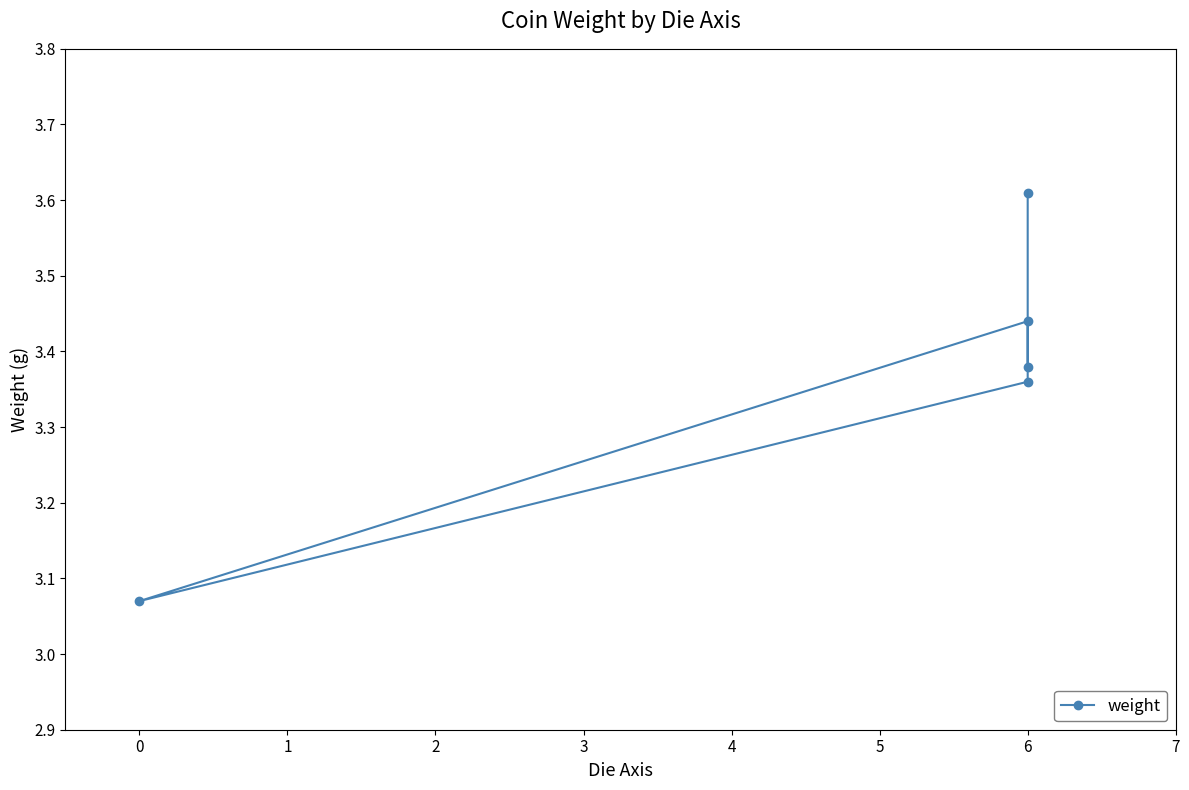

What is the sum of all values?

16.9